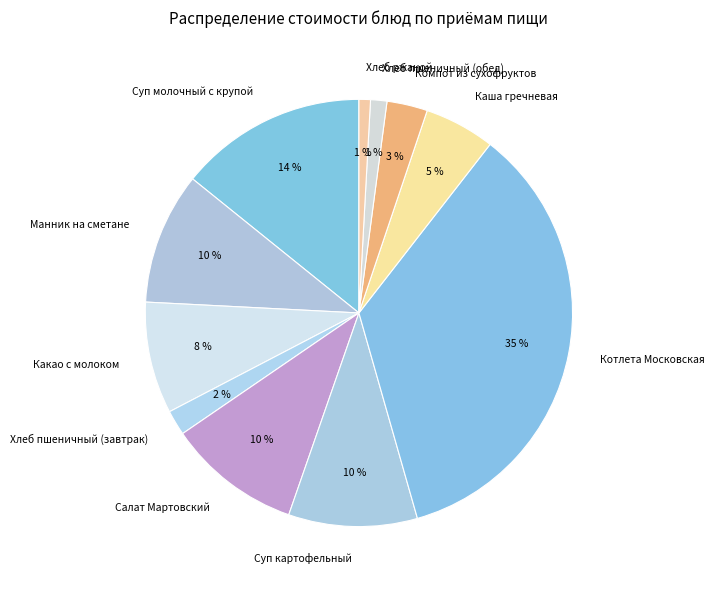

To the nearest percent, what is the combined percentage of Суп молочный с крупой and Салат Мартовский?

24%